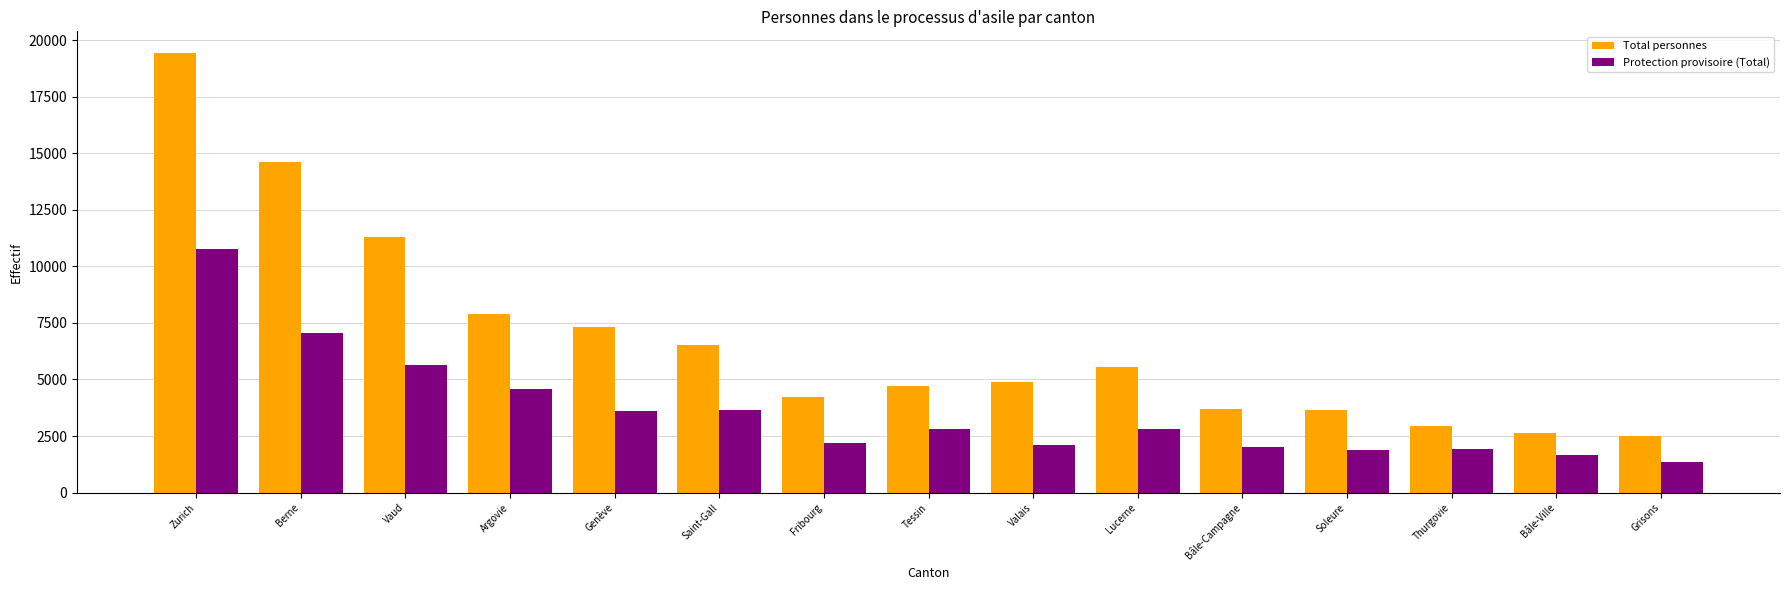

Is the value of Total personnes at Berne greater than the value of Protection provisoire (Total) at Tessin?

Yes